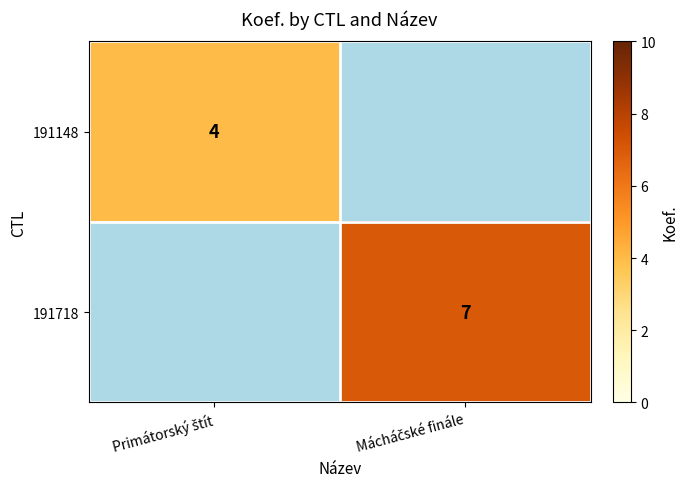

How many values in 191148 are above zero?

1